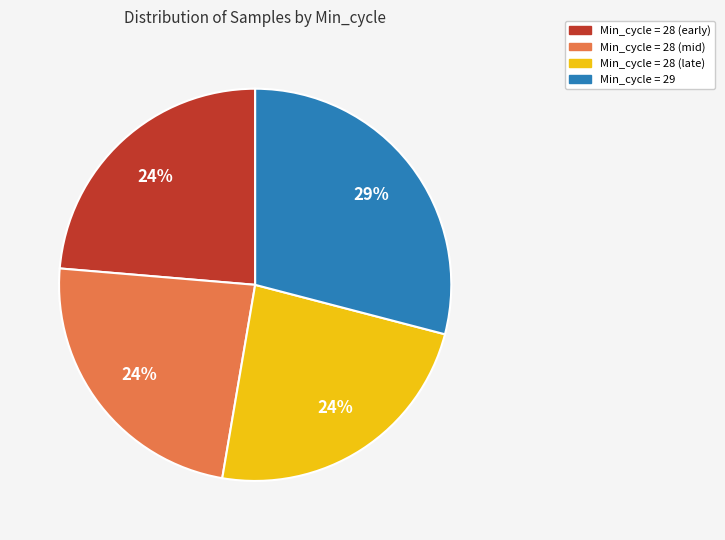

To the nearest percent, what portion does Min_cycle = 29 represent?

29%